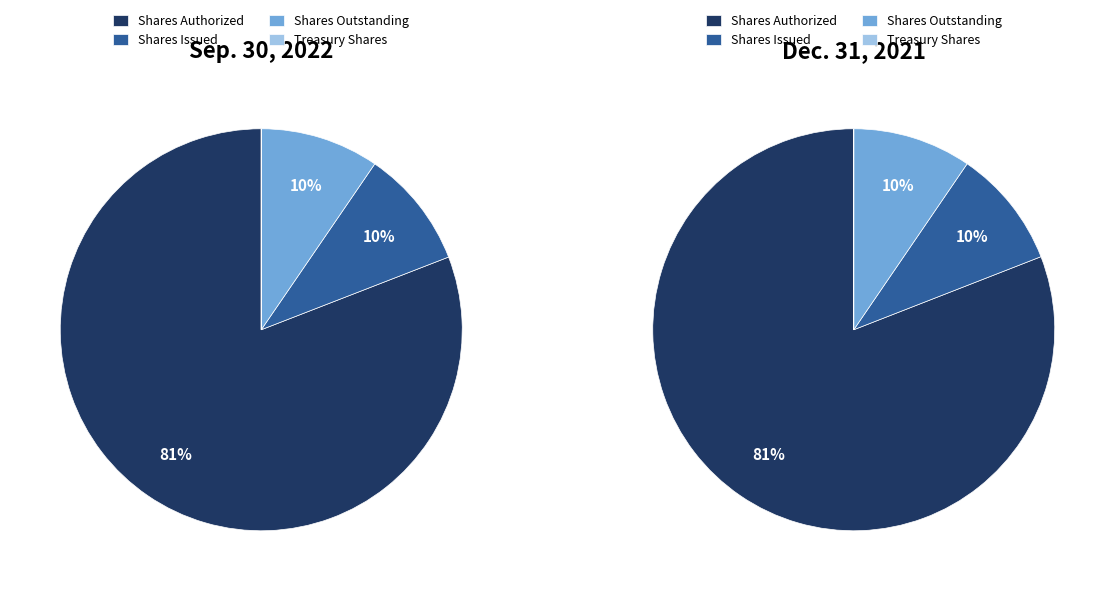

Do 2 and 3 together represent more than half of the pie?

No